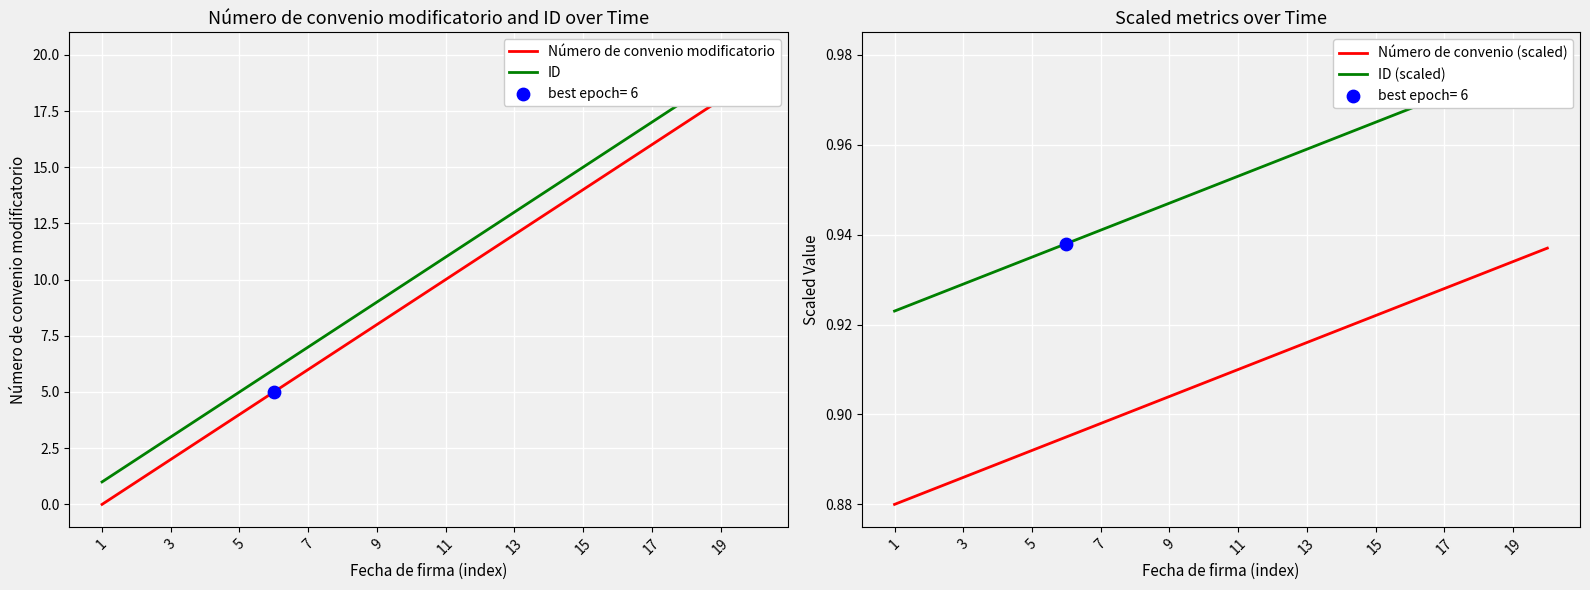

Is the value of Número de convenio (scaled) at 15 greater than the value of Número de convenio modificatorio at 19?

No